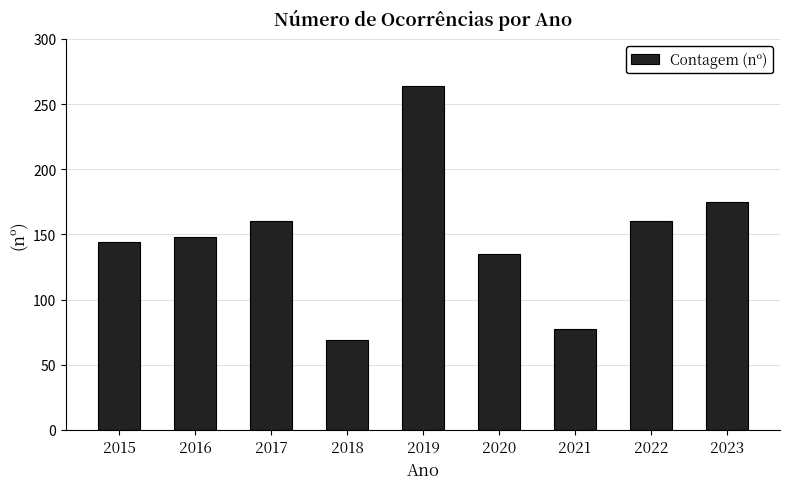

Which label corresponds to the smallest value in the chart?

2018